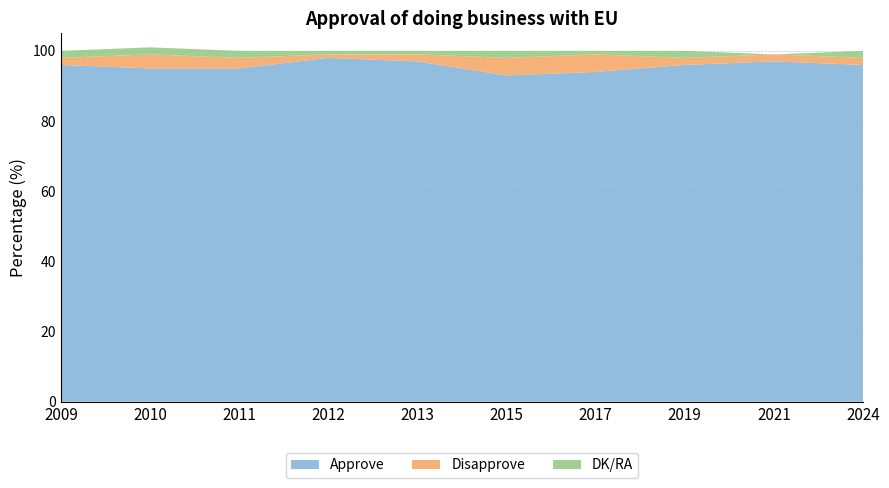

Reading left to right, what are all the values shown in this chart?

Approve: 96	95	95	98	97	93	94	96	97	96
Disapprove: 2	4	3	1	2	5	5	2	2	2
DK/RA: 2	2	2	1	1	2	1	2	0	2